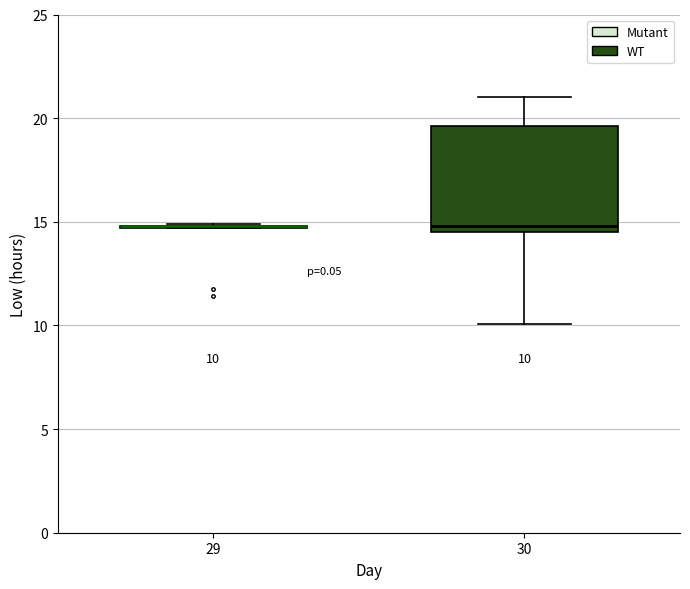

Comparing the boxes themselves (not the whiskers), which one is the tallest?

30